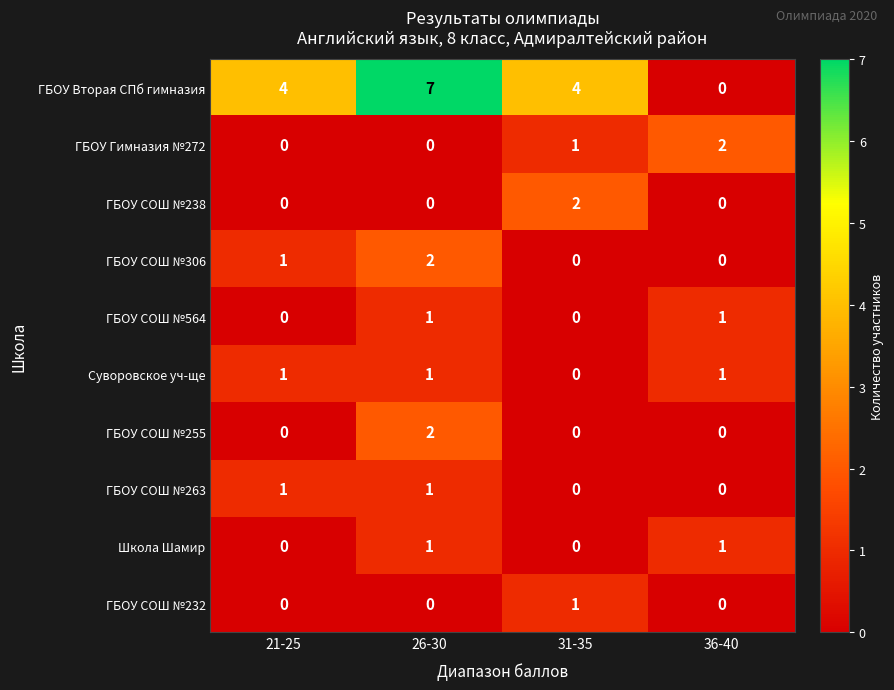

How many series are shown in this chart?

10